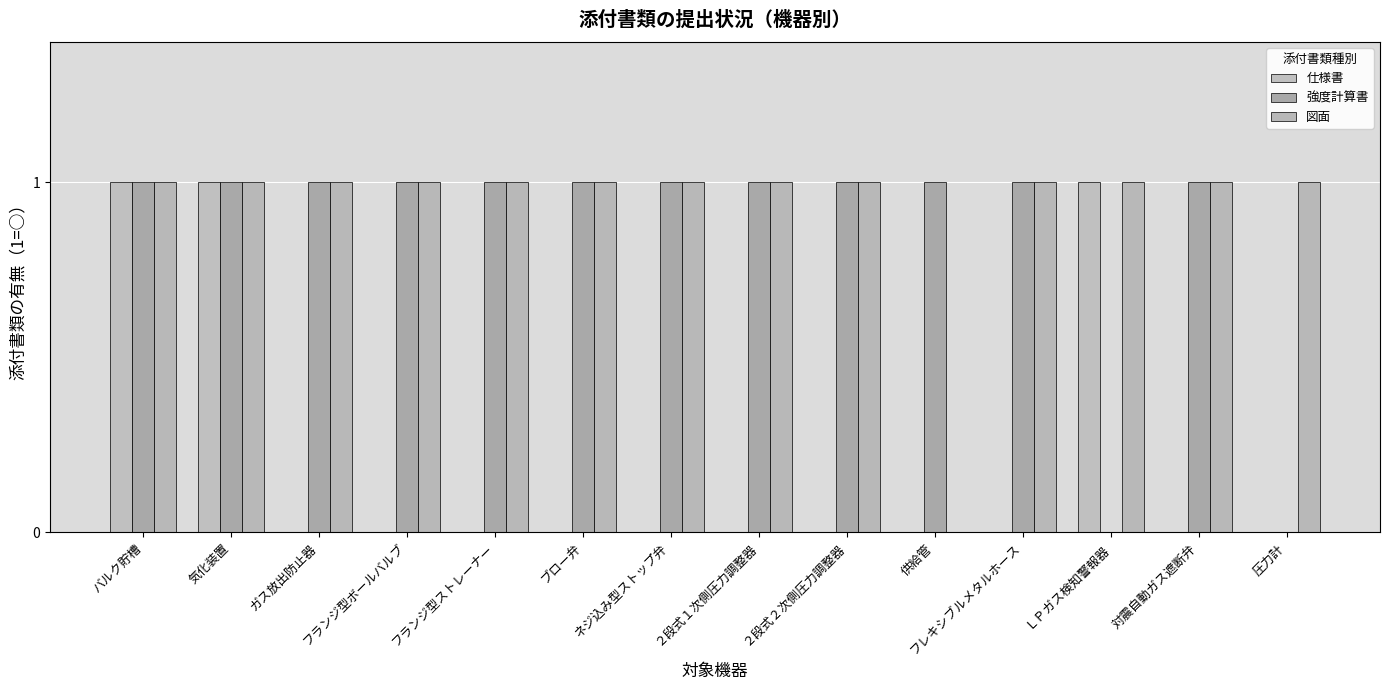

At 対震自動ガス遮断弁, list the series in order from smallest to largest.

仕様書, 強度計算書, 図面